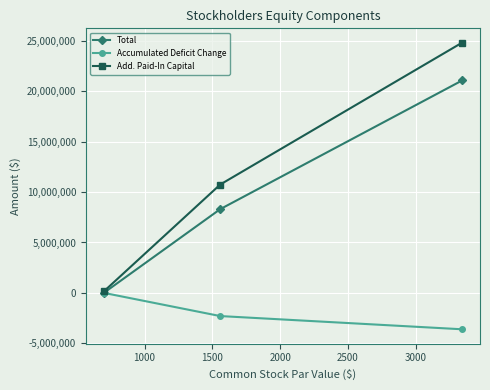

List the series in order of their peak value, highest first.

Add. Paid-In Capital, Total, Accumulated Deficit Change